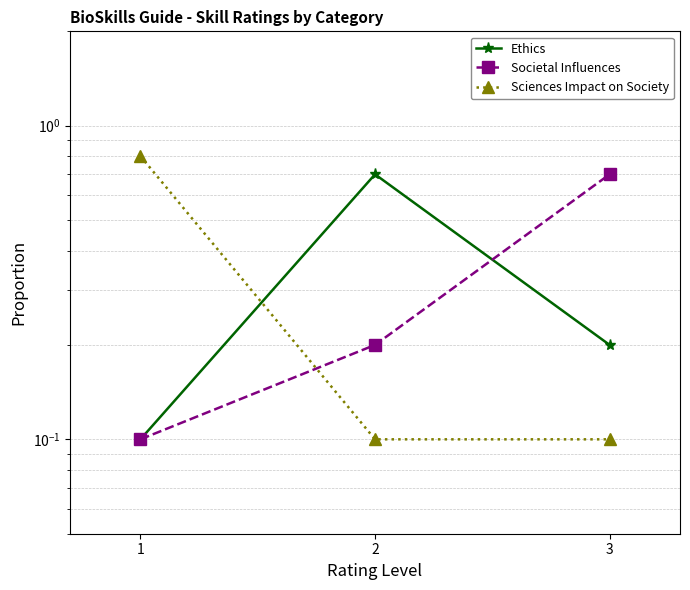

Reading left to right, list all the values displayed in this chart.

Ethics: 1=0.1	2=0.7	3=0.2
Societal Influences: 1=0.1	2=0.2	3=0.7
Sciences Impact on Society: 1=0.8	2=0.1	3=0.1